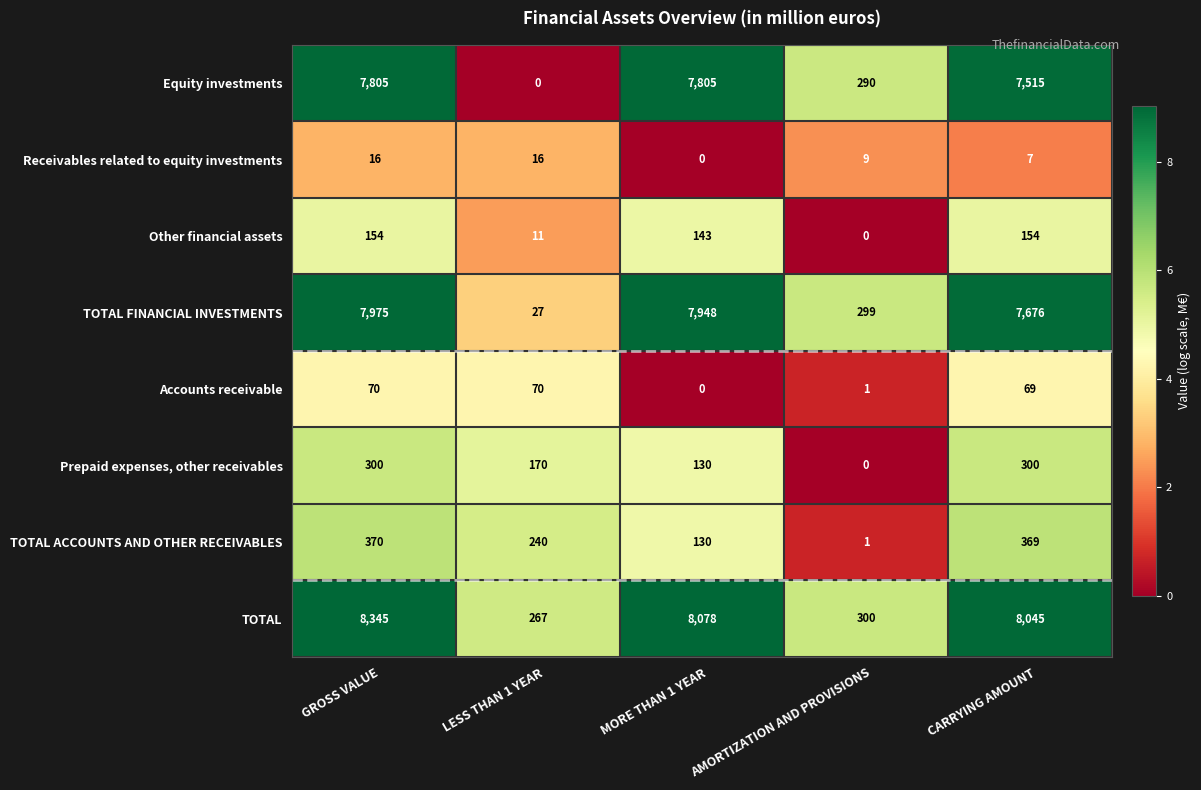

True or false: Accounts receivable has a value of 0 at AMORTIZATION AND PROVISIONS.

False